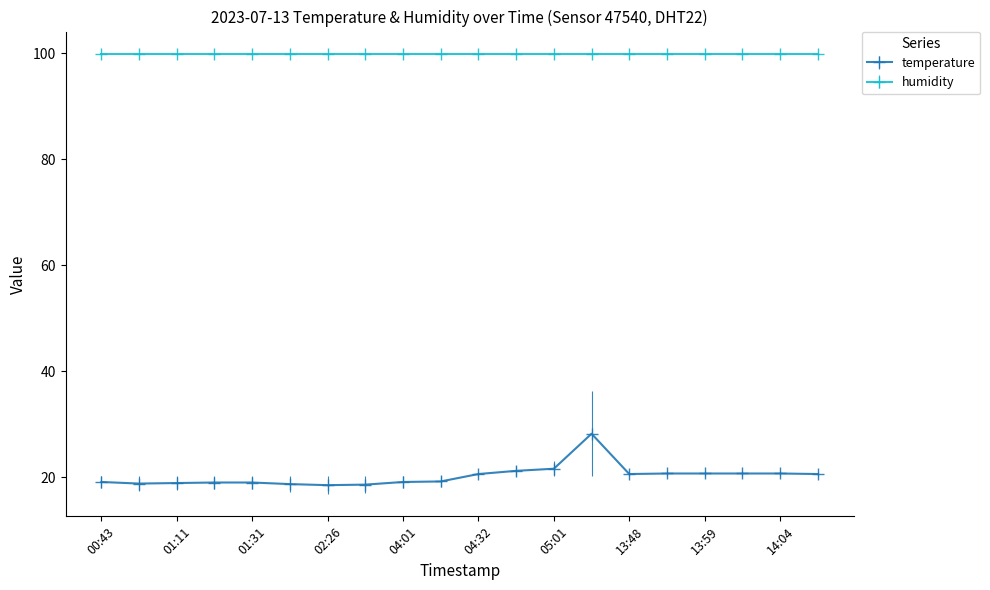

What is the smallest value displayed?

18.5